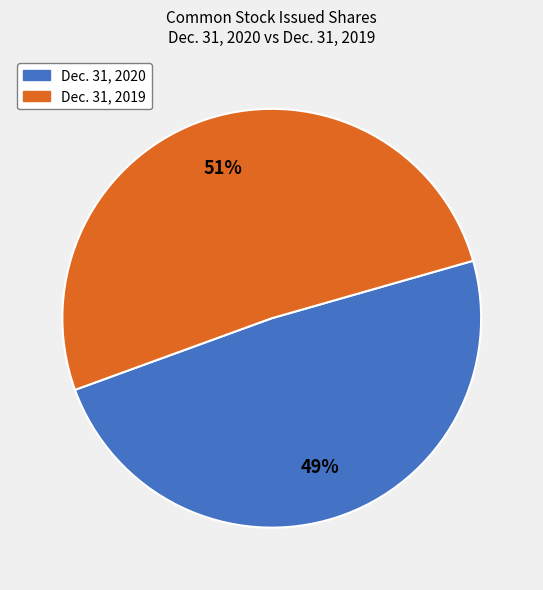

To the nearest percent, what is the average slice percentage?

50%